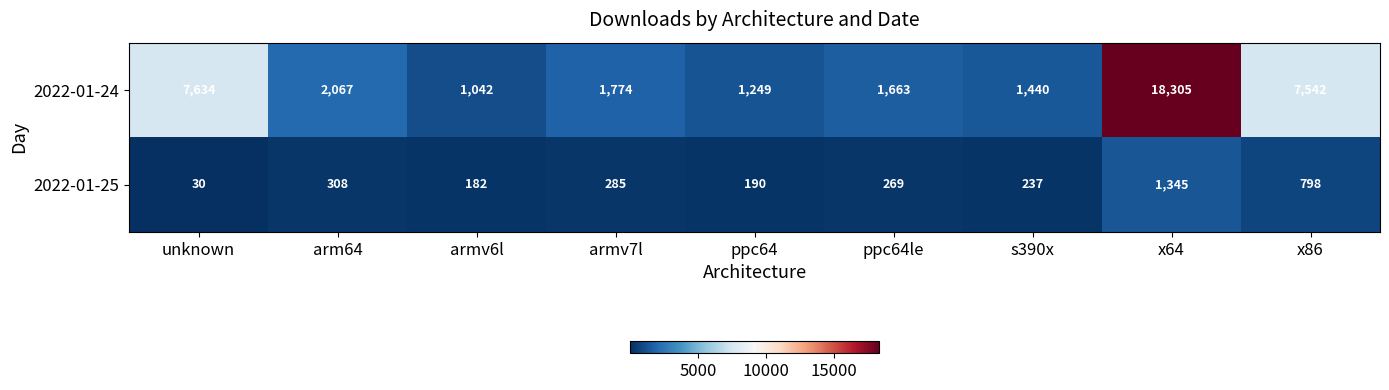

Reading left to right, transcribe all the data shown in this chart.

2022-01-24: 7634	2067	1042	1774	1249	1663	1440	18305	7542
2022-01-25: 30	308	182	285	190	269	237	1345	798